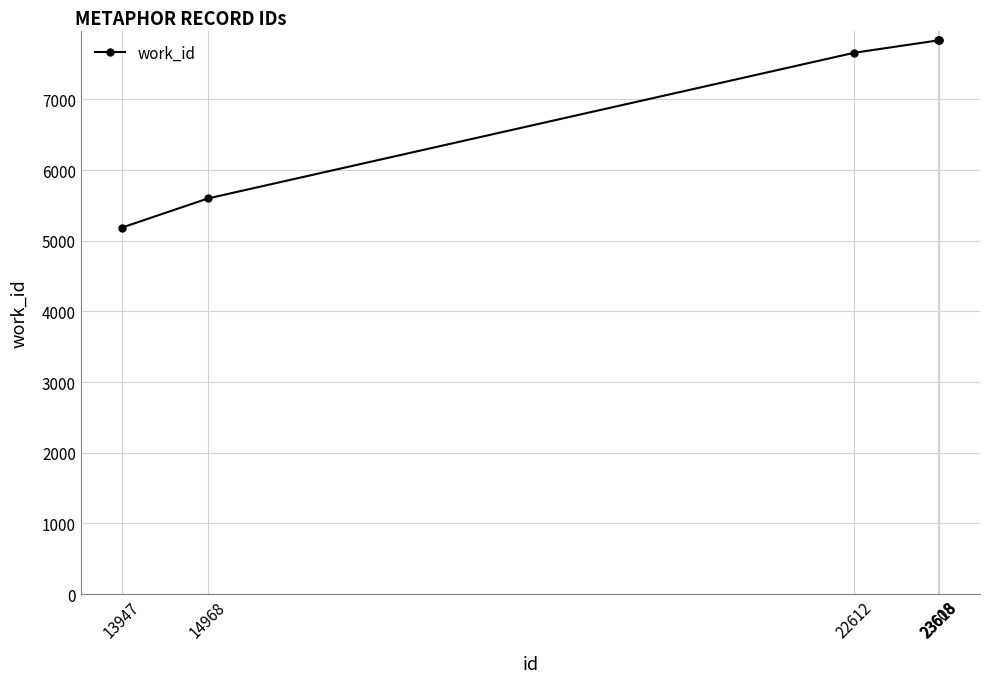

What is the minimum value shown in the chart?

5185